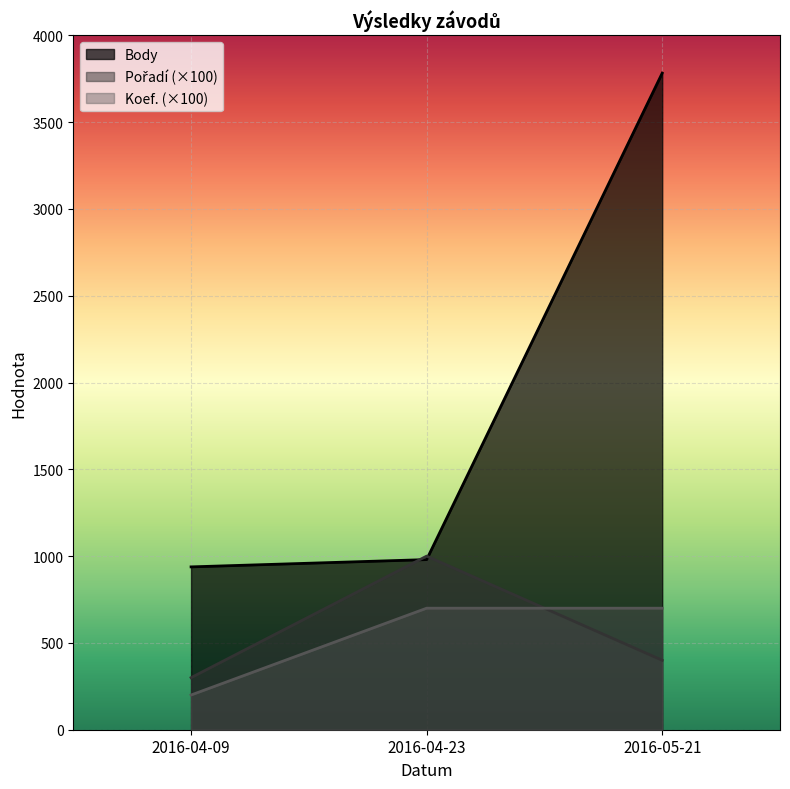

What is the sum of all Body values?

5700